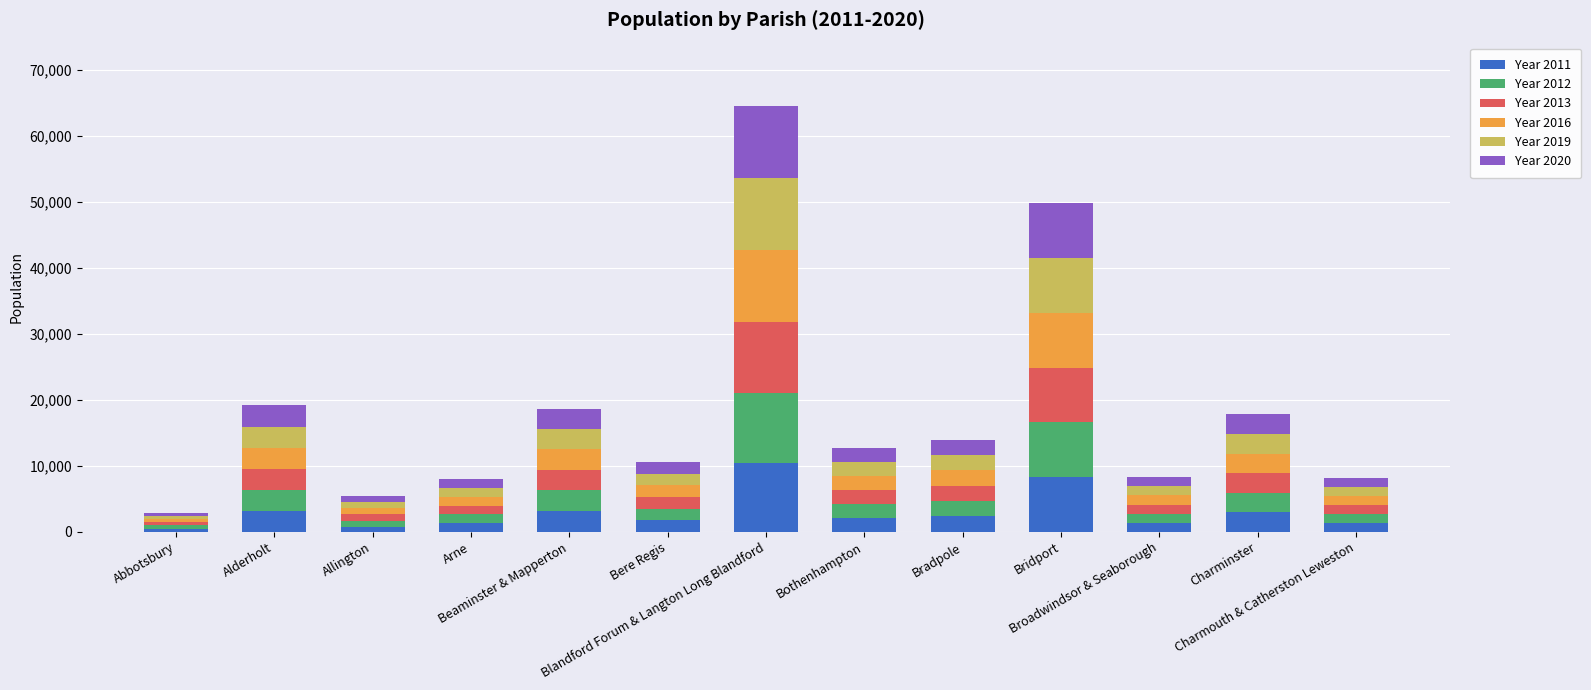

How many data points in Year 2011 are less than 2132?

6